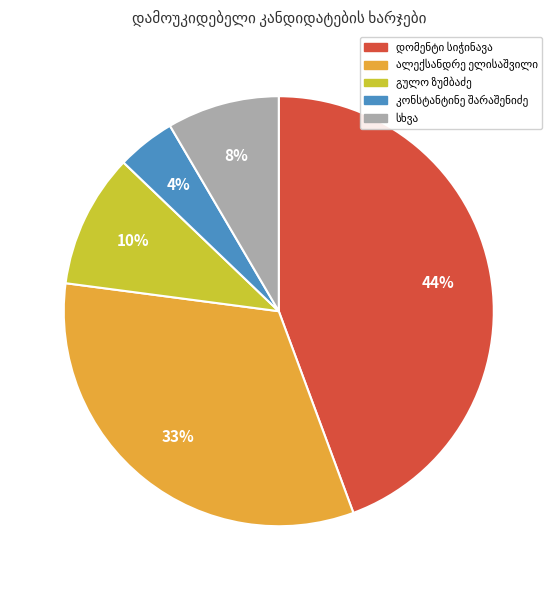

How many segments does this pie chart have?

5